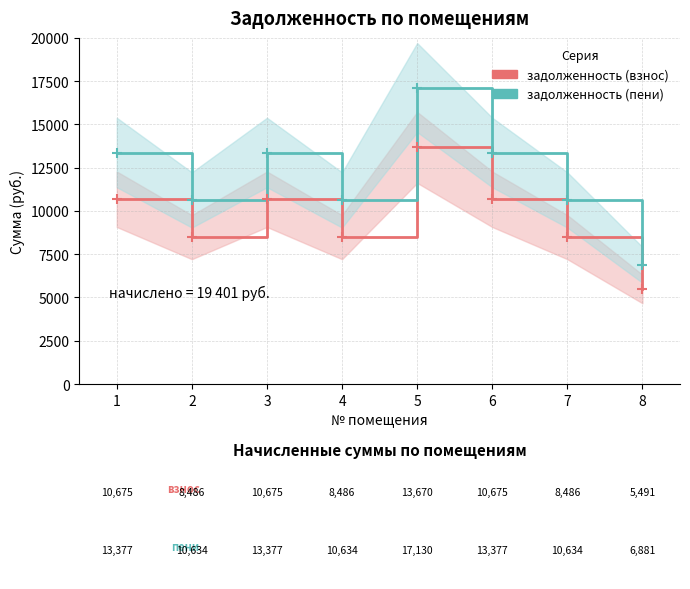

Which series has the largest Y range (max minus min)?

задолженность (пени)